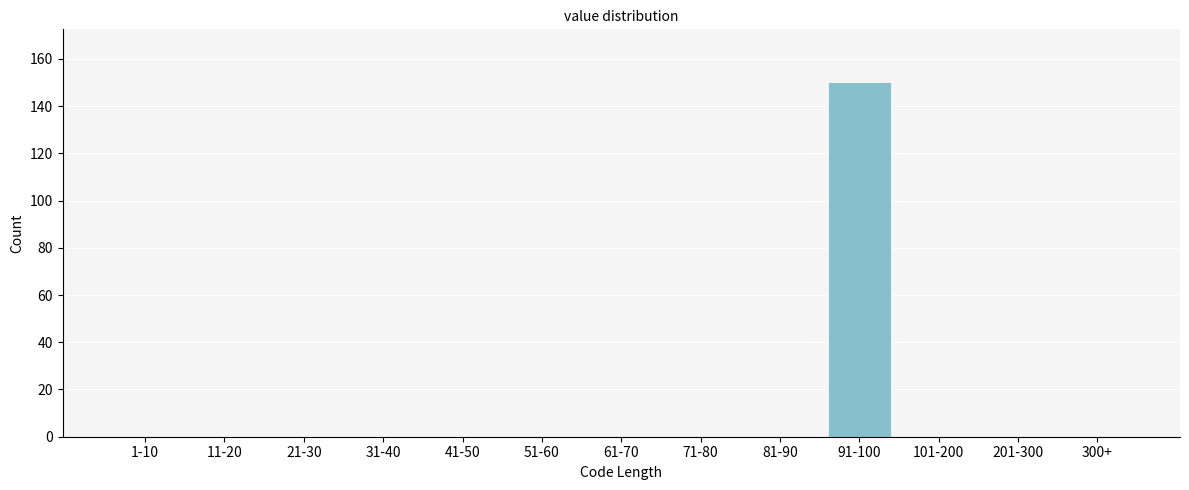

Reading right to left, transcribe all the data shown in this chart.

300+=0	201-300=0	101-200=0	91-100=150	81-90=0	71-80=0	61-70=0	51-60=0	41-50=0	31-40=0	21-30=0	11-20=0	1-10=0